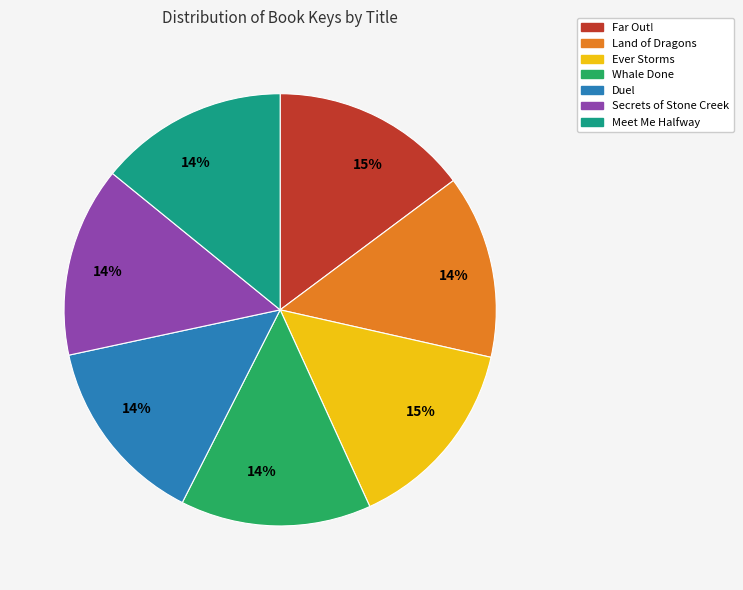

To the nearest percent, what portion does Ever Storms represent?

15%